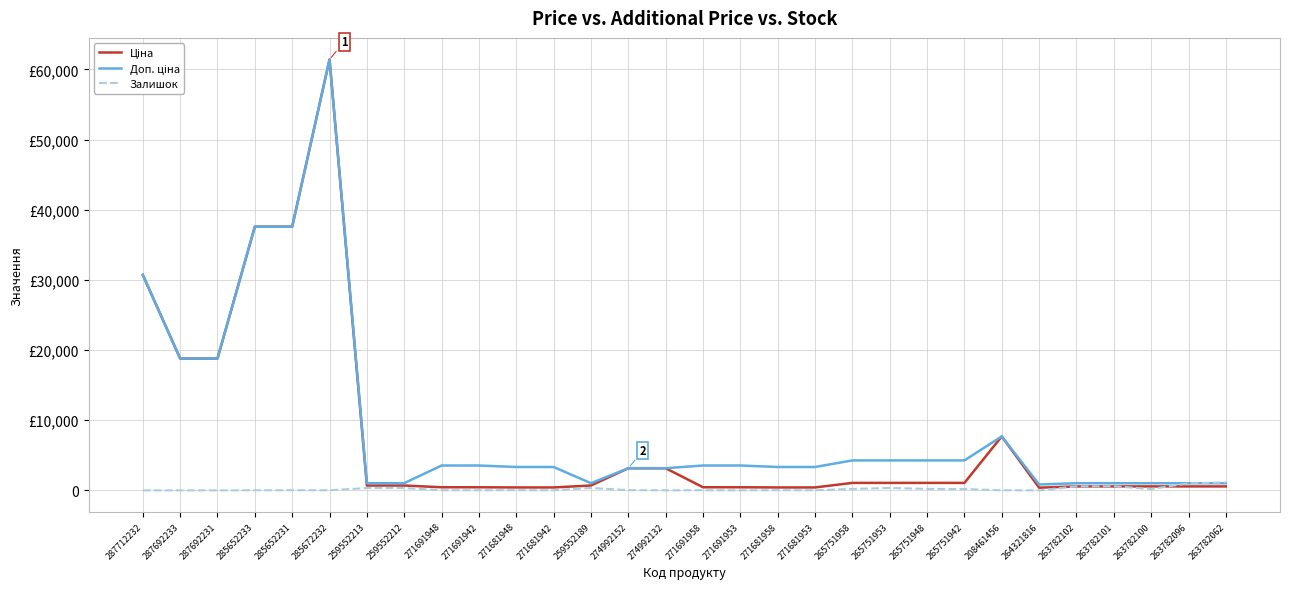

True or false: Залишок has more than 0 points higher than both neighbors.

True